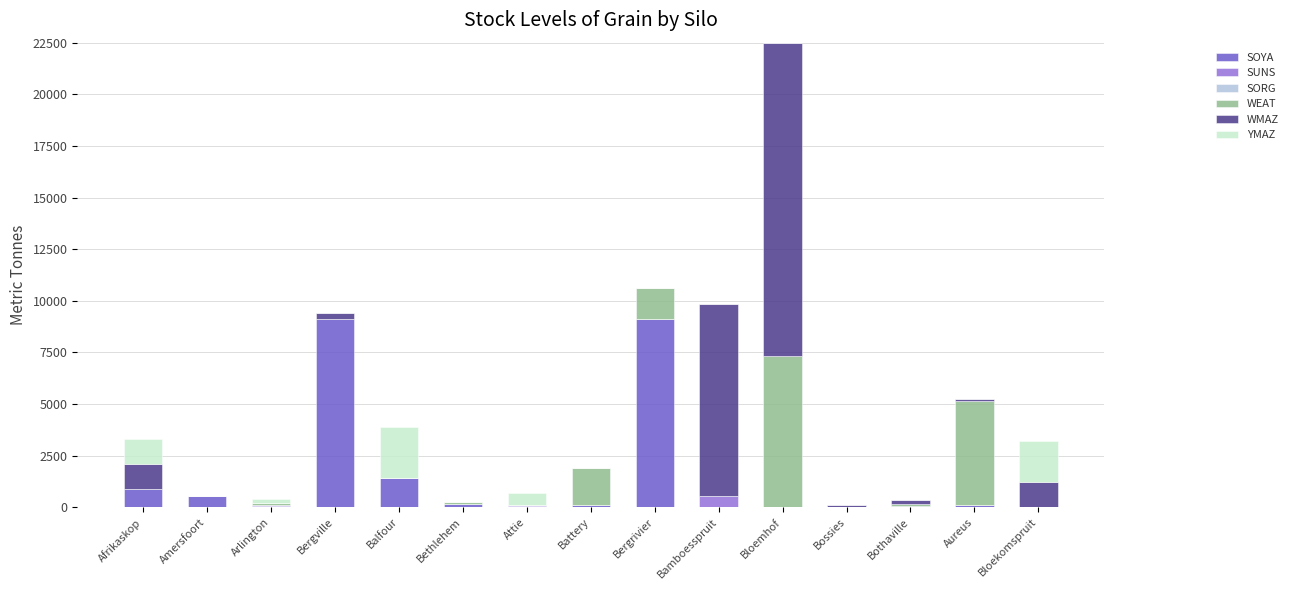

What is the total value across all series at Amersfoort?

550